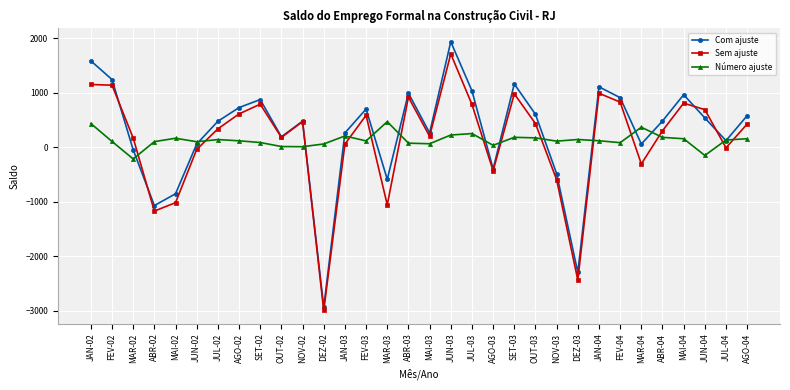

Rank the series at SET-02 from highest to lowest value.

Com ajuste, Sem ajuste, Número ajuste